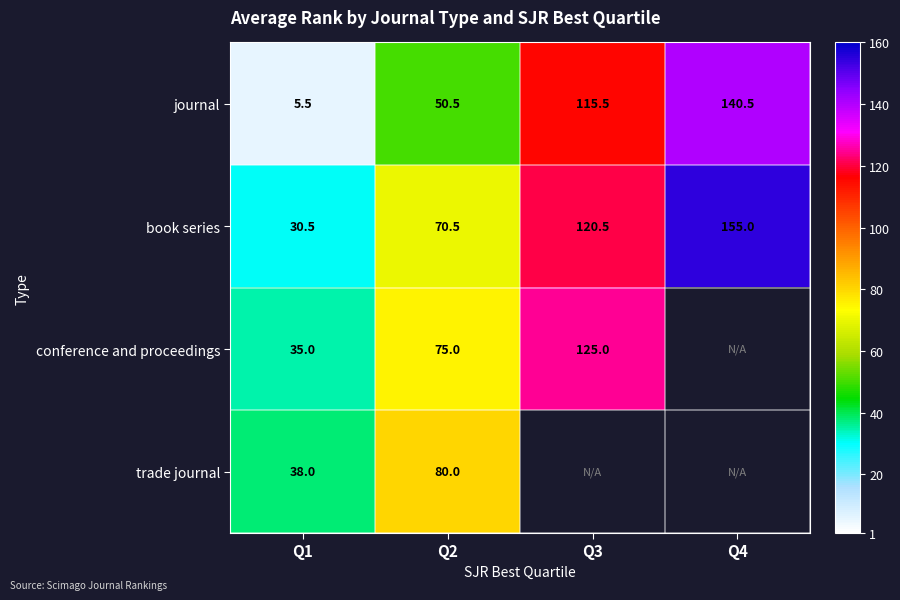

What is the spread (max minus min) of values at Q2?

29.5